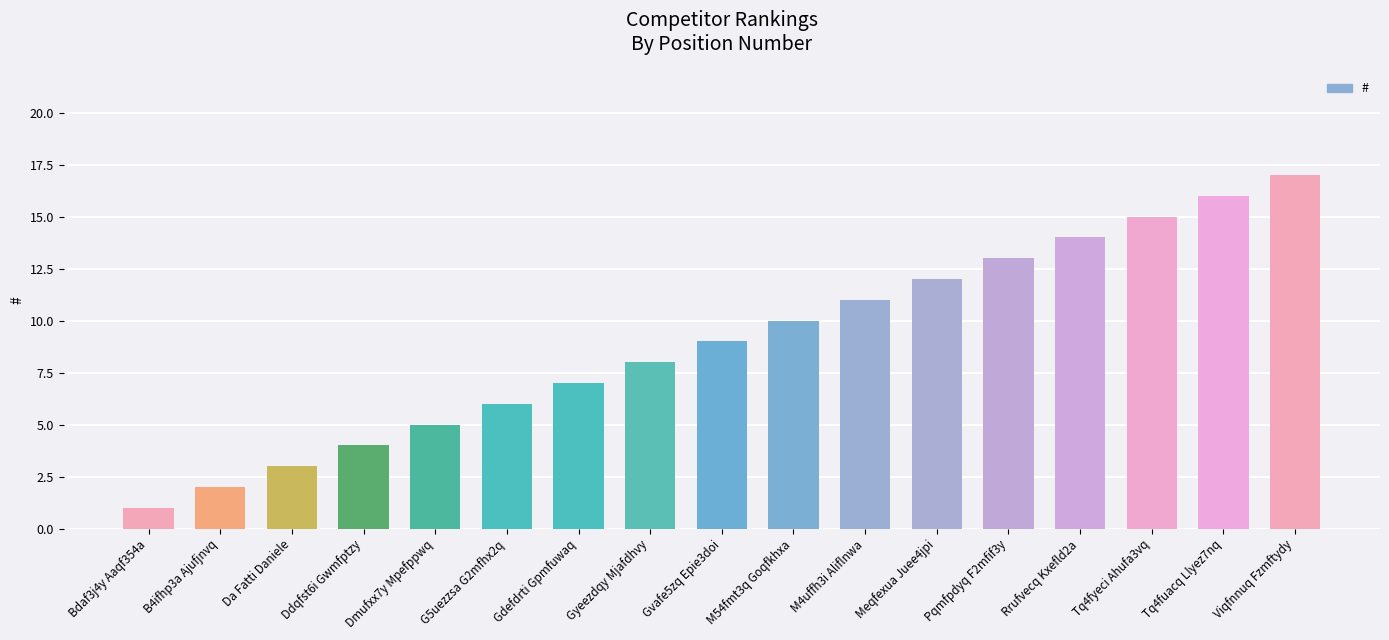

What is the sum of the values at Da Fatti Daniele and M54fmt3q Goqfkhxa?

13